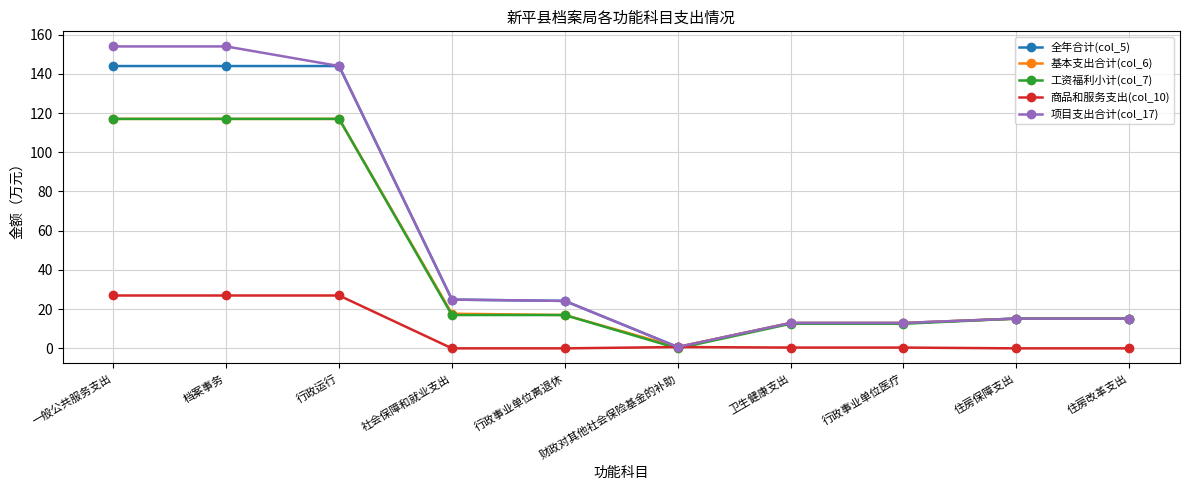

What is the sum of all 基本支出合计(col_6) values?

442.6